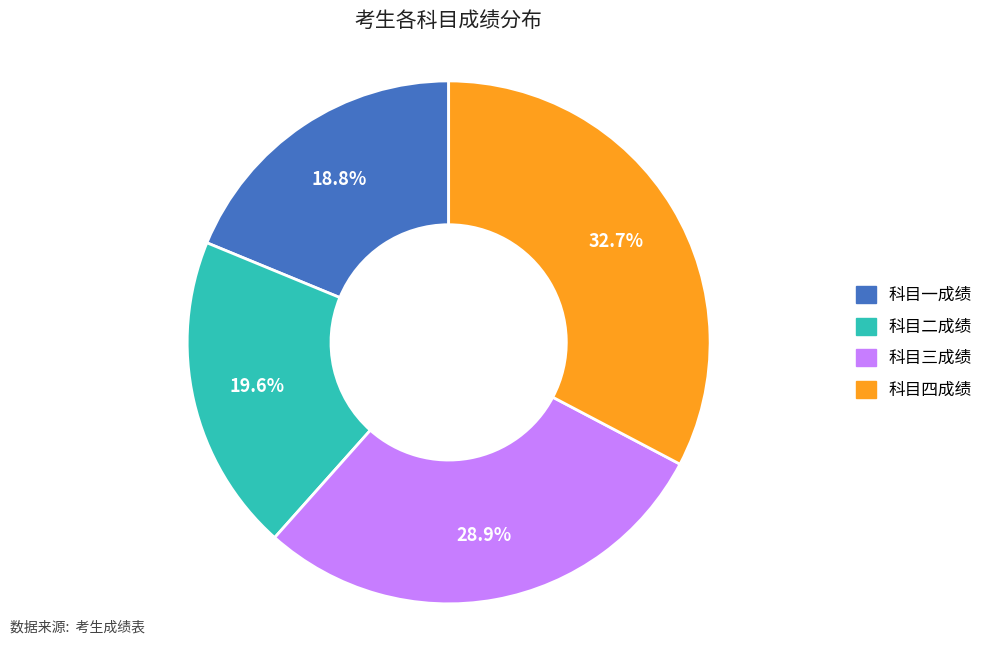

What is the largest slice in the pie chart?

科目四成绩